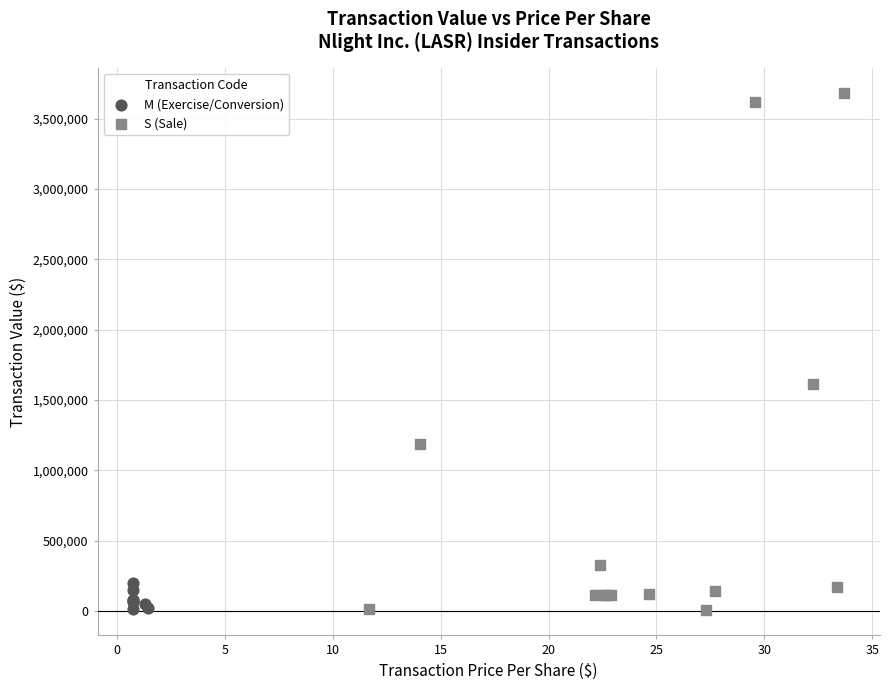

Which series reaches the maximum Y coordinate?

S (Sale)